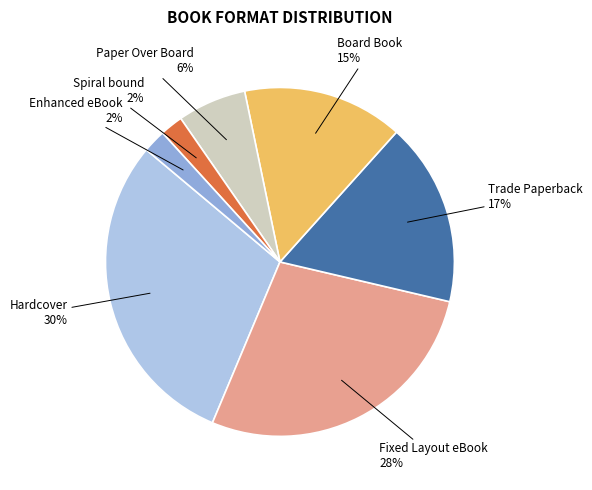

Count the number of slices in the pie.

7